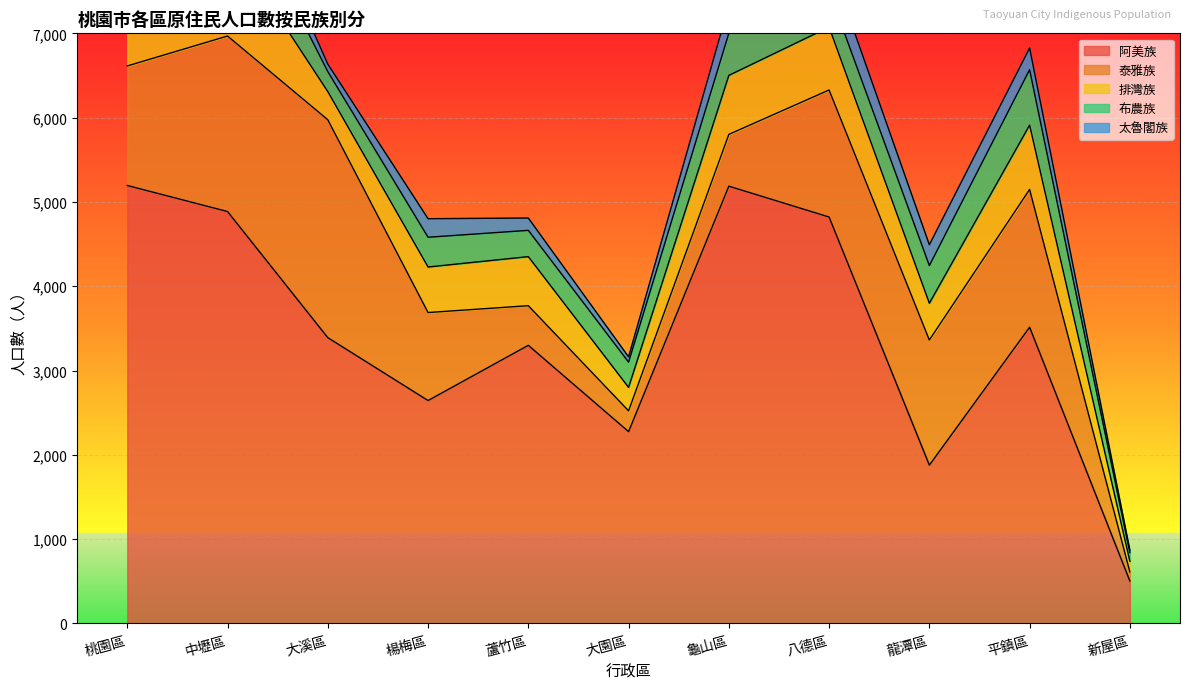

Which category has the highest value in the 布農族 series?

中壢區